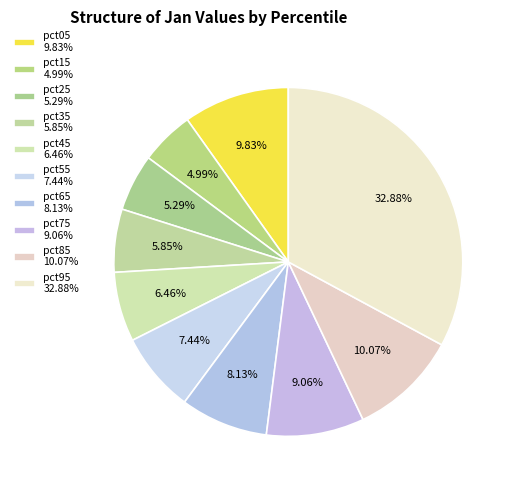

To the nearest percent, what percentage of the pie is pct35?

6%